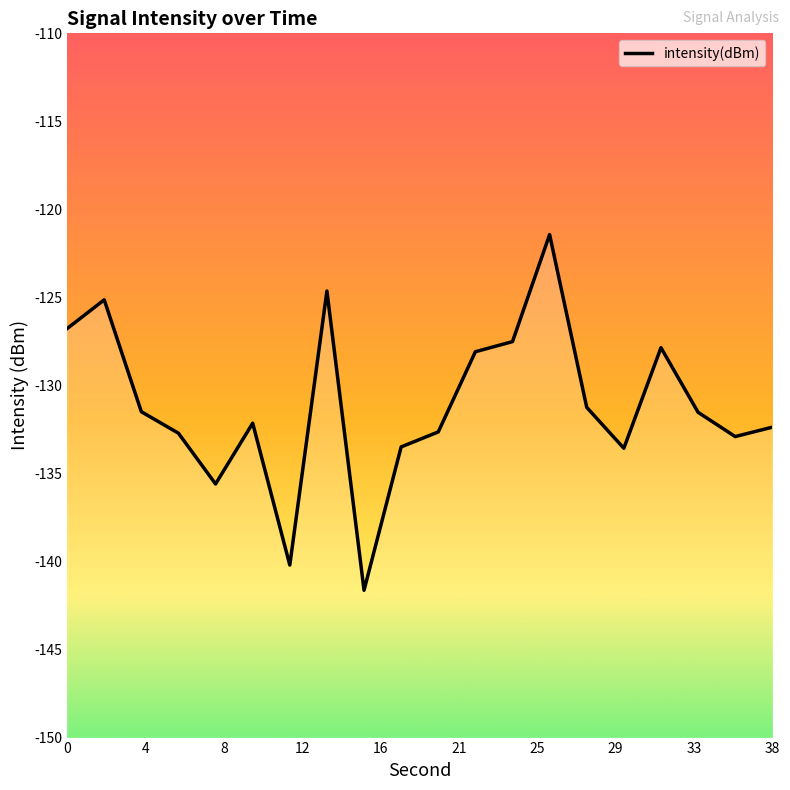

What is the difference between the maximum and minimum values?

20.2